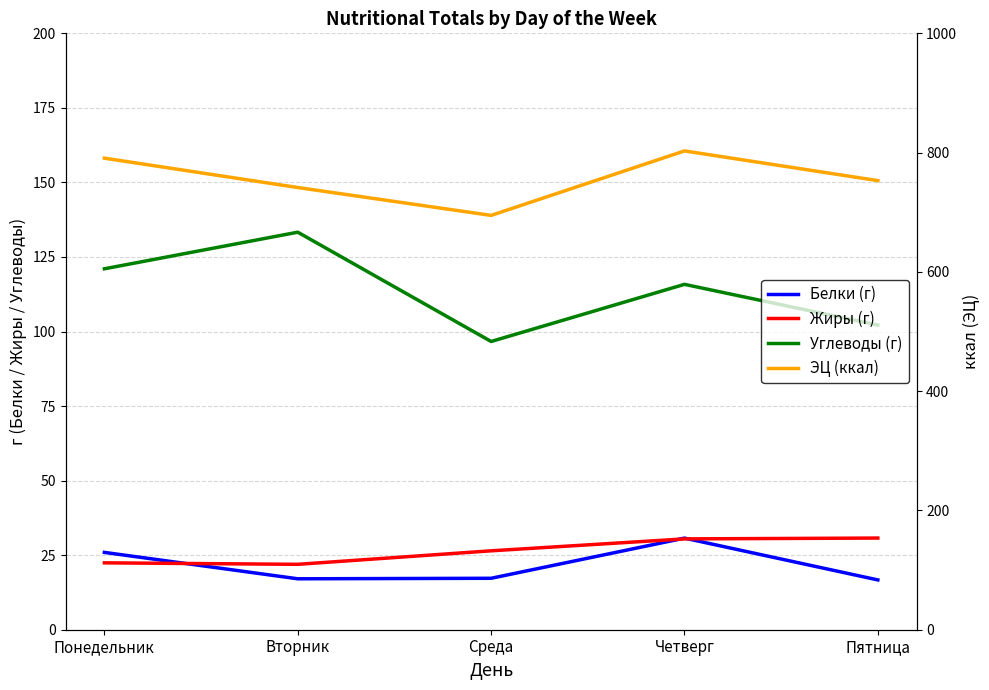

How many lines are shown in the chart?

4